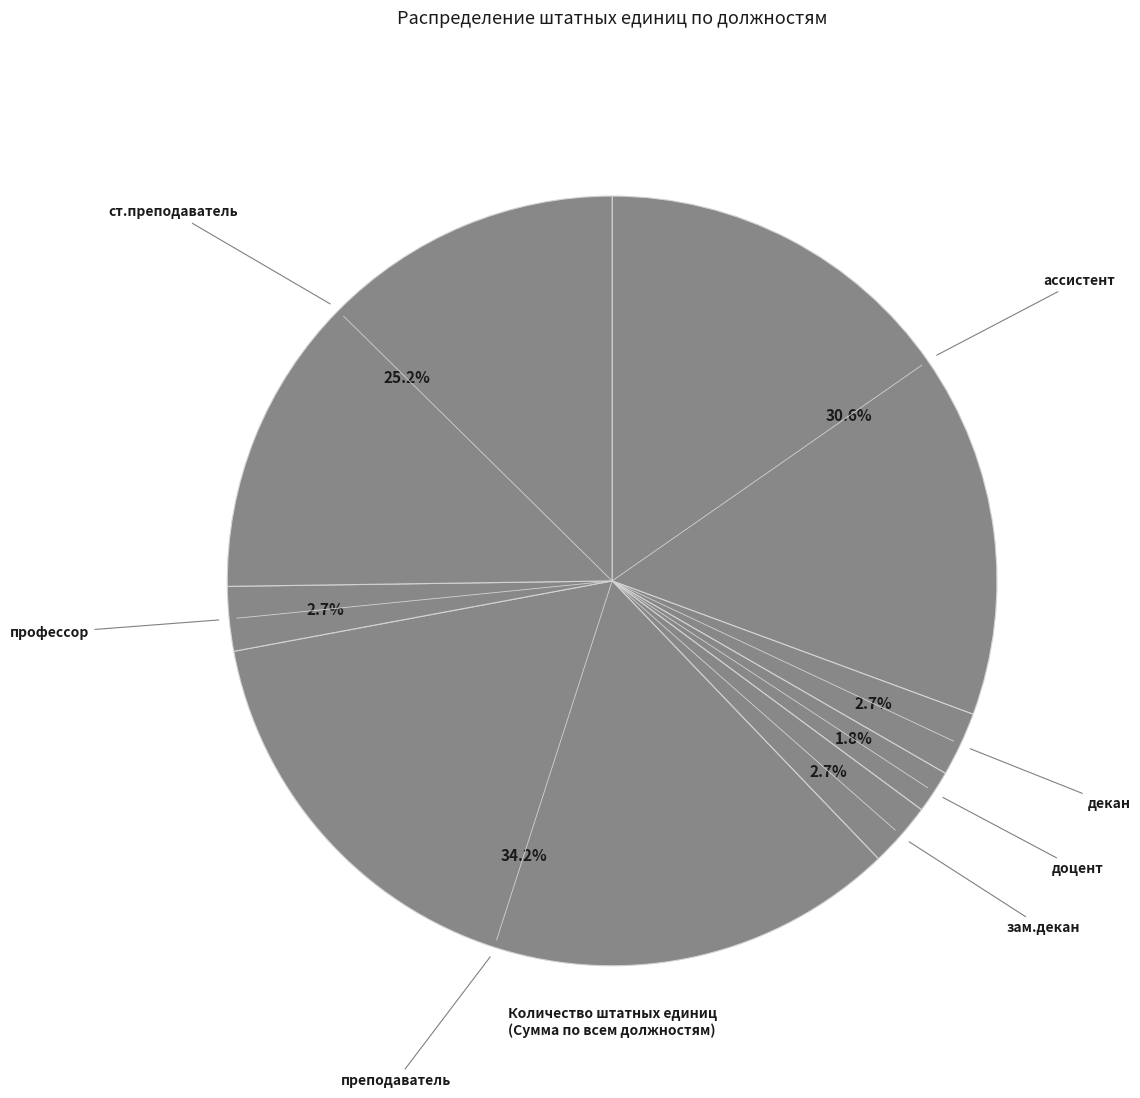

Does any single category account for the majority?

No